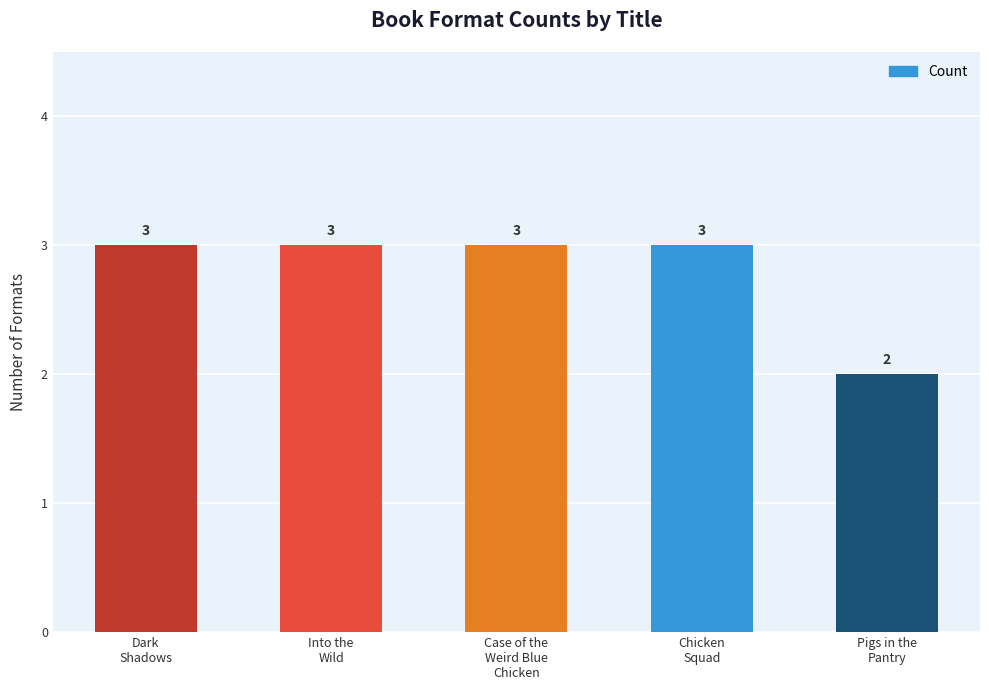

What is the maximum value shown in the chart?

3